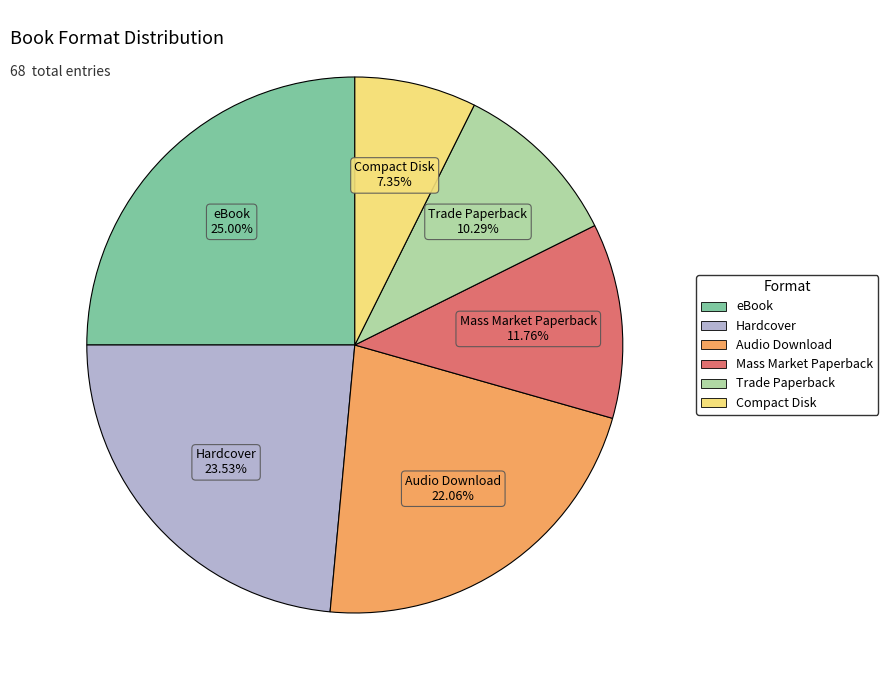

What is the smallest slice in the pie chart?

Compact Disk